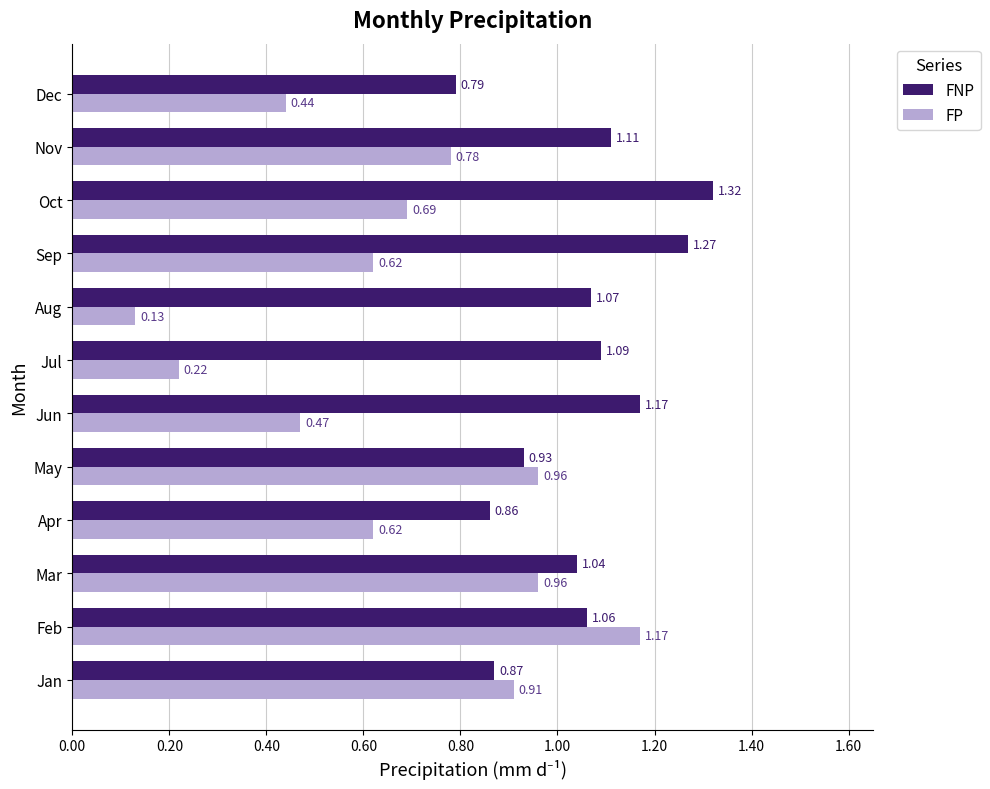

Which series has the largest range (max minus min)?

FP